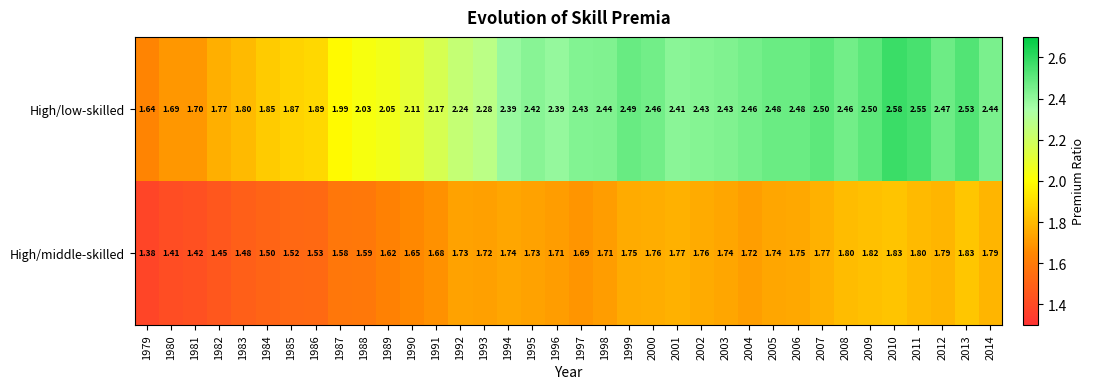

List the series in order of their overall mean, lowest first.

High/middle-skilled, High/low-skilled